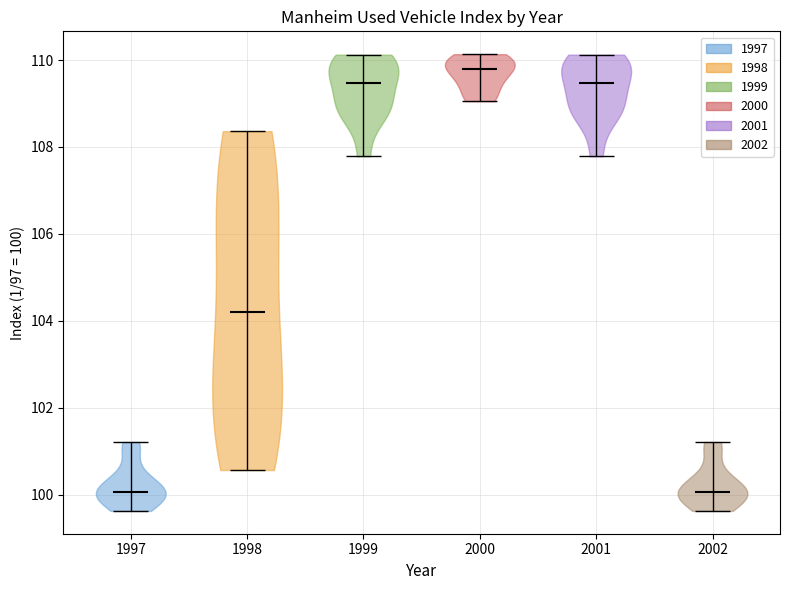

Reading left to right, read every violin against the y-axis: where its median line is, and the lowest and highest points it reaches. The values are not printed on the chart, so give them approximately, as read against the axis.

1997: median line 100.0, lowest point 99.6, highest point 101.2
1998: median line 104.2, lowest point 100.6, highest point 108.4
1999: median line 109.4, lowest point 107.8, highest point 110.2
2000: median line 109.8, lowest point 109.0, highest point 110.2
2001: median line 109.4, lowest point 107.8, highest point 110.2
2002: median line 100.0, lowest point 99.6, highest point 101.2